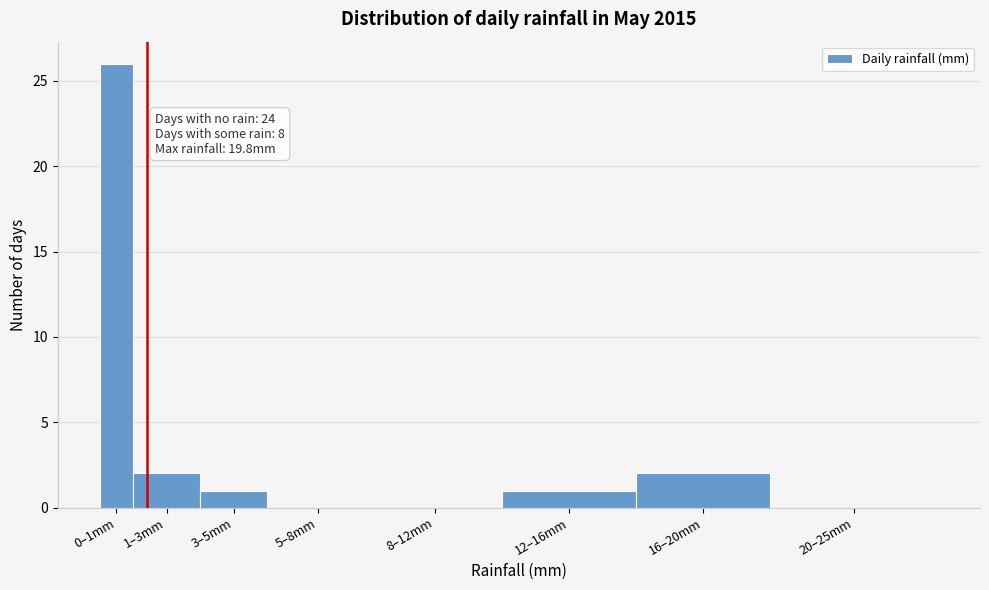

Reading left to right, what are all the values shown in this chart?

0–1mm=26	1–3mm=2	3–5mm=1	5–8mm=0	8–12mm=0	12–16mm=1	16–20mm=2	20–25mm=0